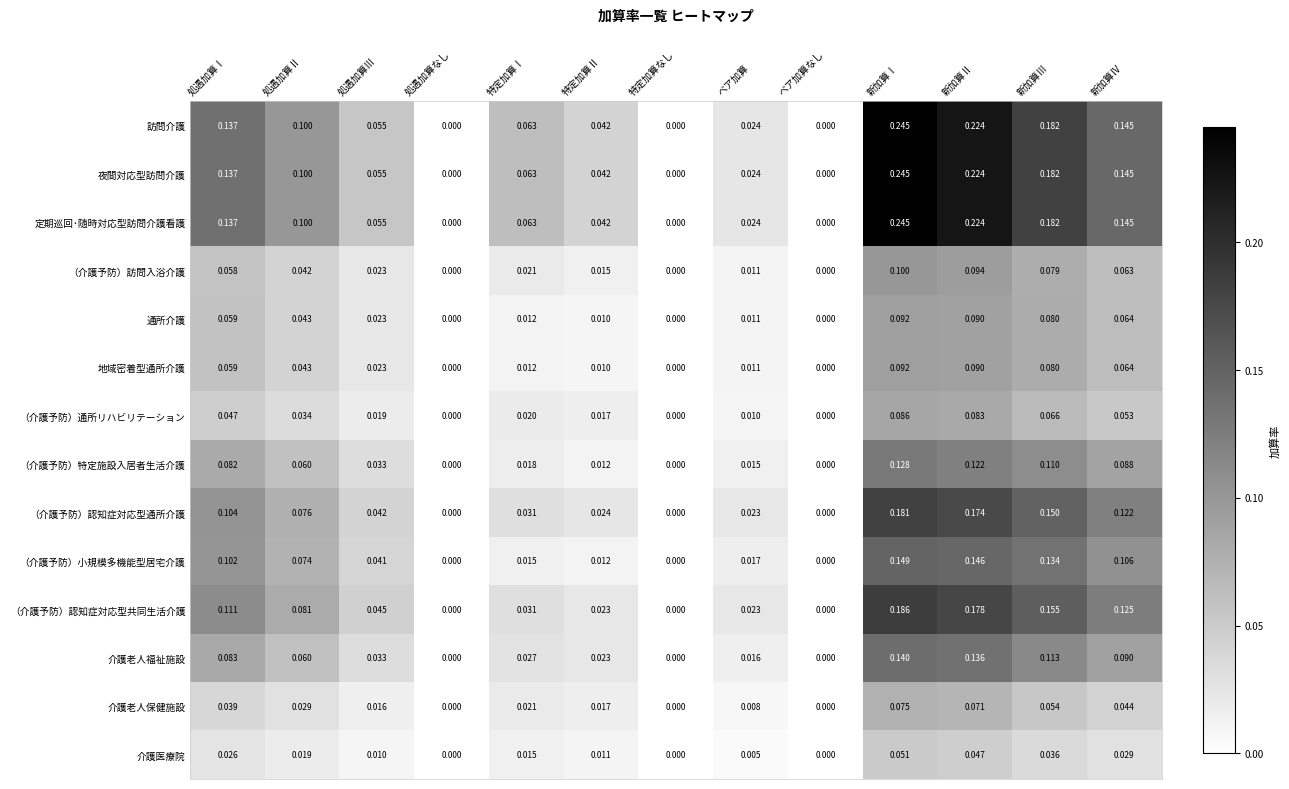

At which category is the sum across all series the highest?

新加算Ⅰ